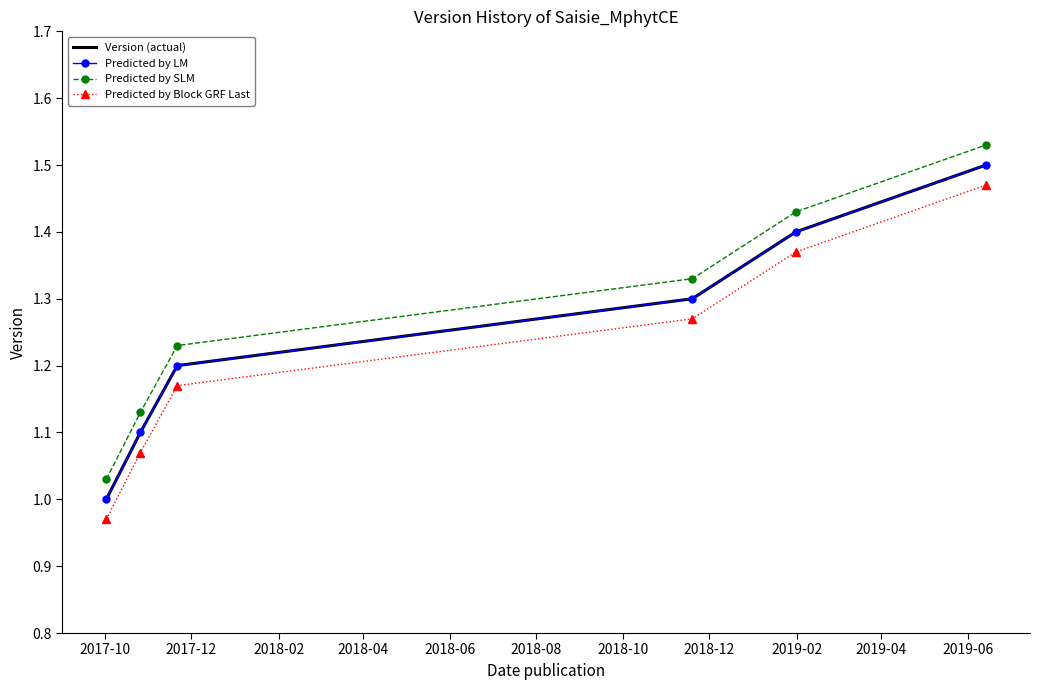

Reading left to right, list all the values displayed in this chart.

Version (actual): 1.0	1.1	1.2	1.3	1.4	1.5
Predicted by LM: 1.0	1.1	1.2	1.3	1.4	1.5
Predicted by SLM: 1.0	1.1	1.2	1.3	1.4	1.5
Predicted by Block GRF Last: 1.0	1.1	1.2	1.3	1.4	1.5